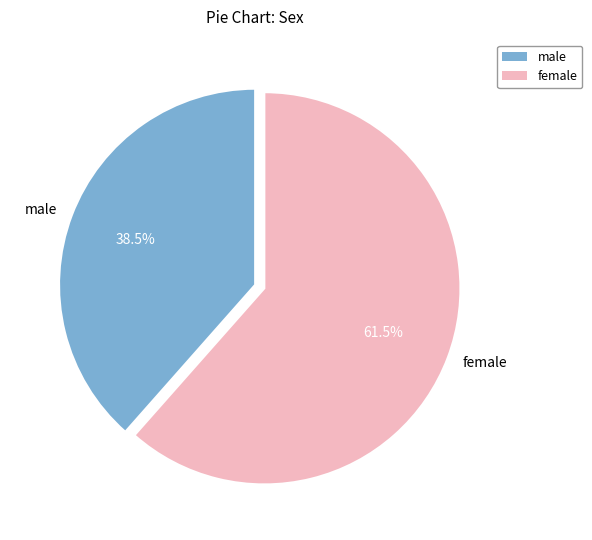

To the nearest percent, what is the difference between the female and male slice percentages?

23%